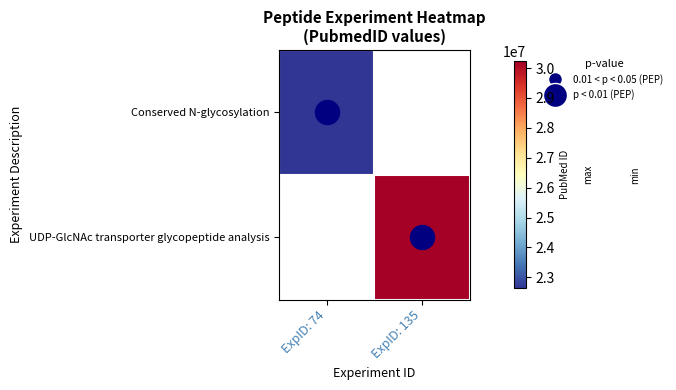

Rank the series by their average value, from highest to lowest.

Conserved N-glycosylation, UDP-GlcNAc transporter glycopeptide analysis